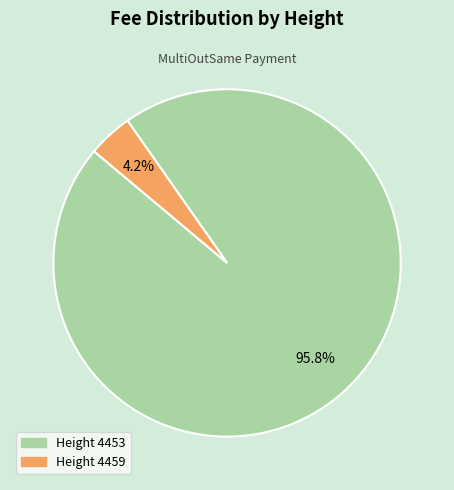

Rank the categories by value from highest to lowest.

Height 4453, Height 4459